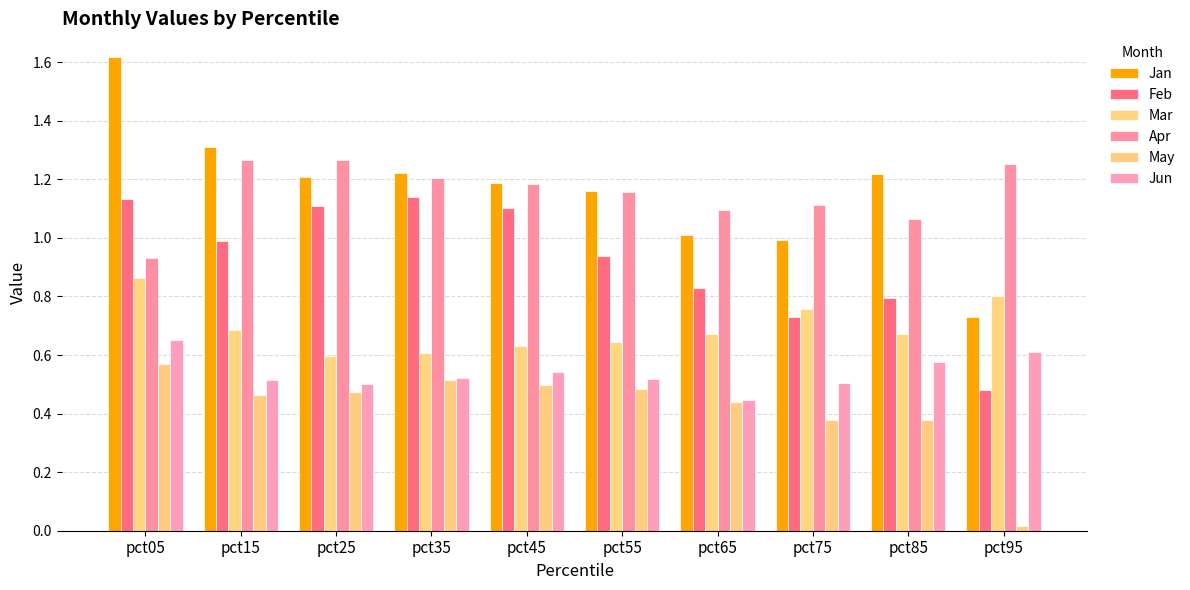

Which series changed the most between pct05 and pct95?

Jan